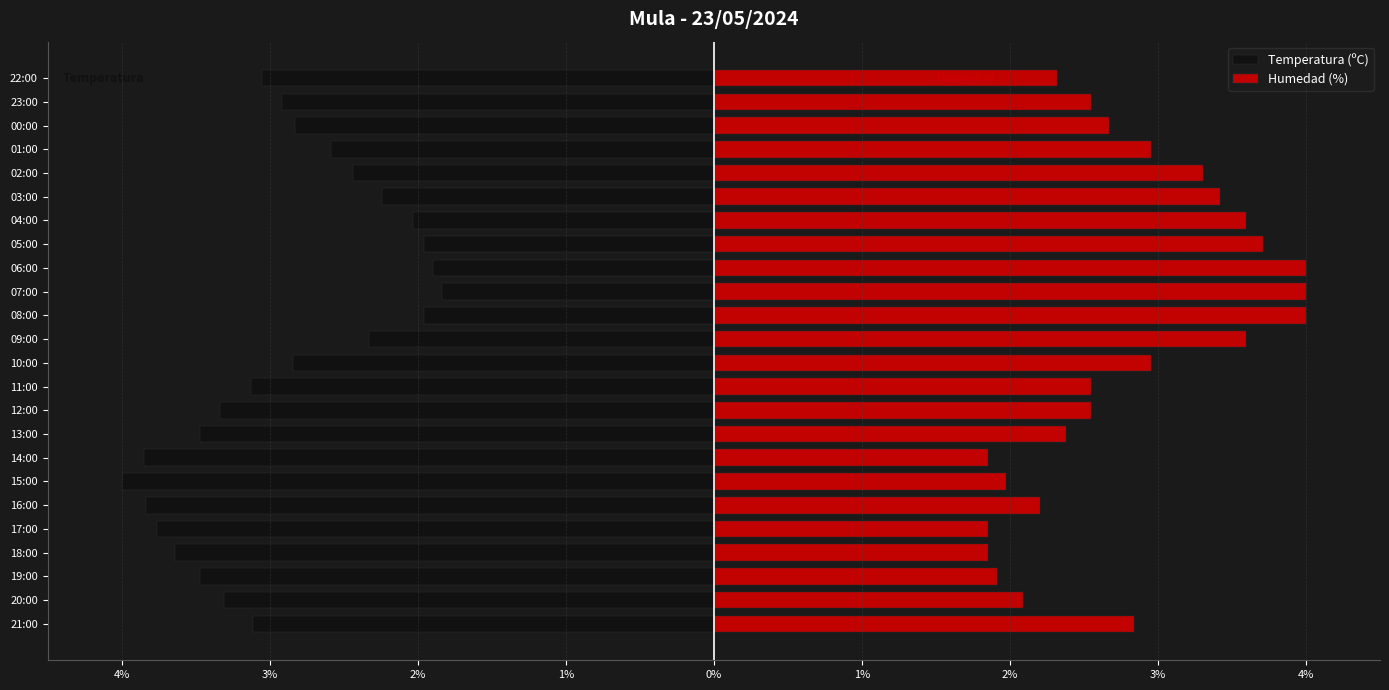

What is the label of the 11th bar from the right?

08:00